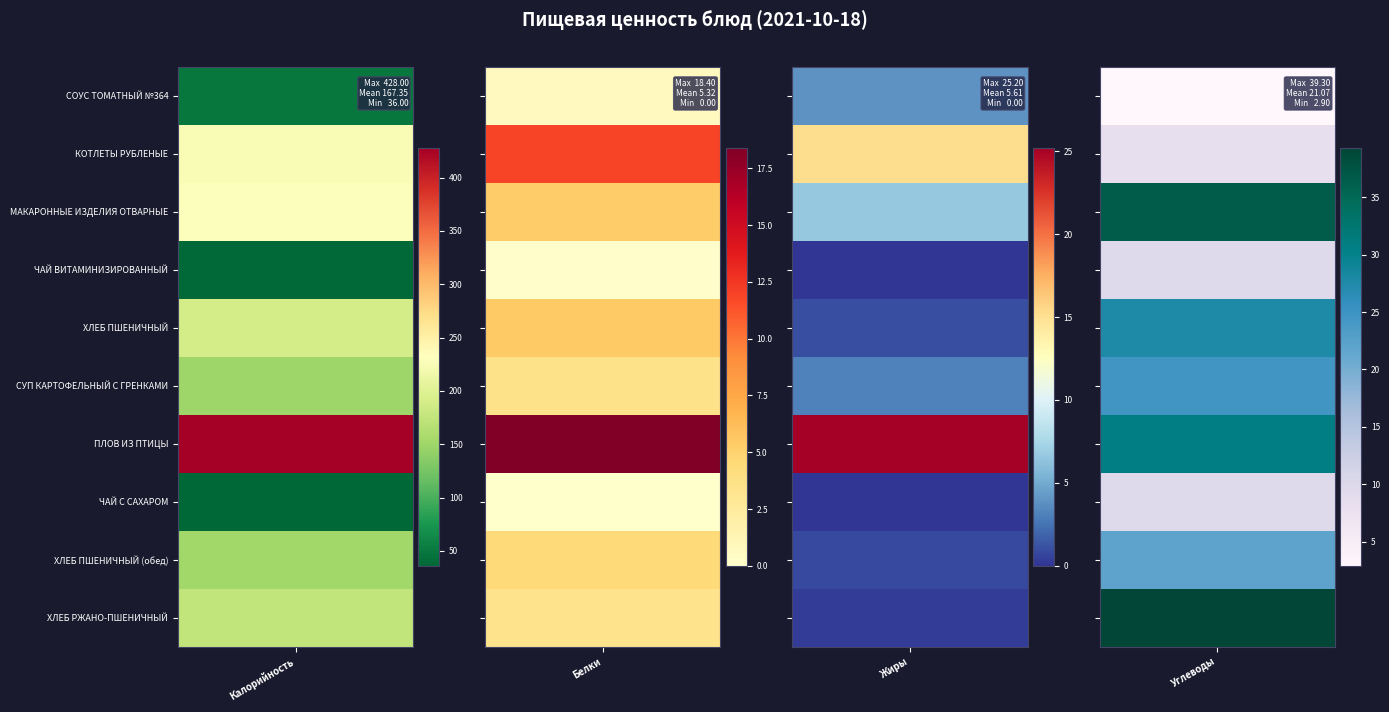

Reading left to right, list all the values displayed in this chart.

СОУС ТОМАТНЫЙ №364: 0=49.0	1=0.7	2=3.9	3=2.9
КОТЛЕТЫ РУБЛЕНЫЕ: 0=225.5	1=11.9	2=15.2	3=8.1
МАКАРОННЫЕ ИЗДЕЛИЯ ОТВАРНЫЕ: 0=230.0	1=5.3	2=6.6	3=36.5
ЧАЙ ВИТАМИНИЗИРОВАННЫЙ: 0=39.0	1=0.1	2=0.0	3=9.6
ХЛЕБ ПШЕНИЧНЫЙ: 0=190.0	1=5.5	2=1.0	3=27.5
СУП КАРТОФЕЛЬНЫЙ С ГРЕНКАМИ: 0=150.0	1=3.5	2=3.1	3=24.6
ПЛОВ ИЗ ПТИЦЫ: 0=428.0	1=18.4	2=25.2	3=30.7
ЧАЙ С САХАРОМ: 0=36.0	1=0.0	2=0.0	3=9.5
ХЛЕБ ПШЕНИЧНЫЙ (обед): 0=152.0	1=4.4	2=0.8	3=22.0
ХЛЕБ РЖАНО-ПШЕНИЧНЫЙ: 0=174.0	1=3.4	2=0.3	3=39.3